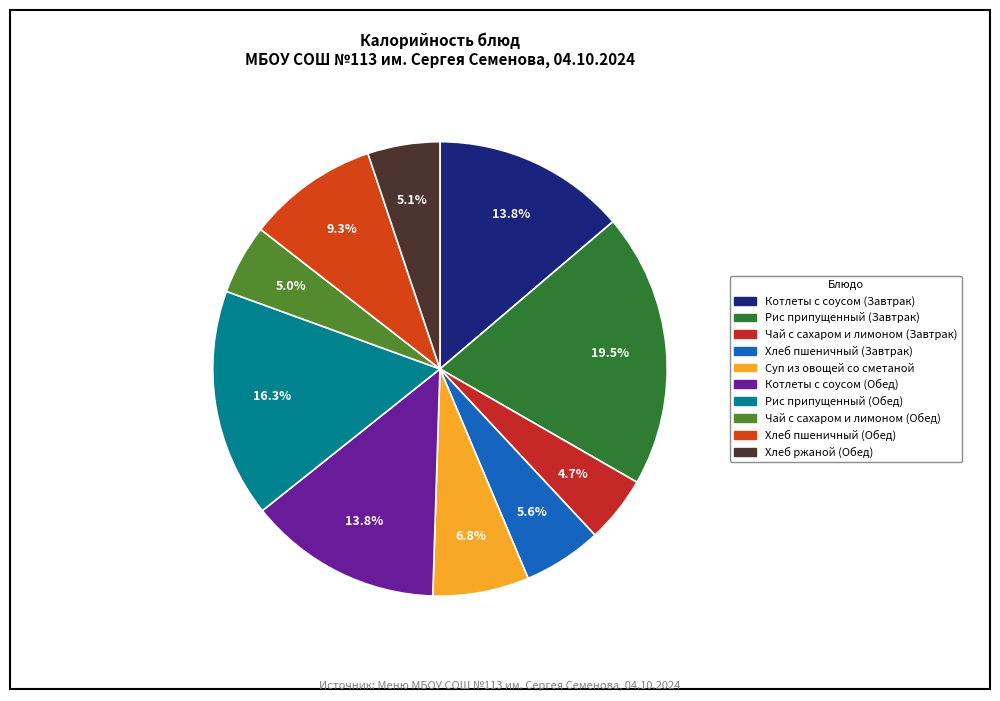

Is Хлеб пшеничный (Завтрак) the majority of the pie?

No